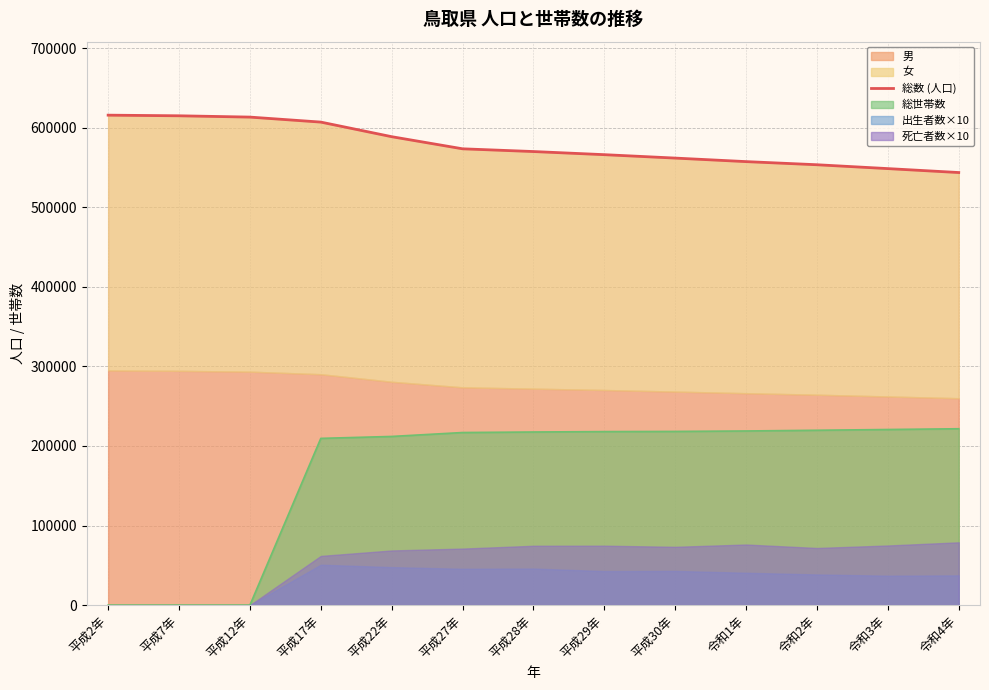

True or false: the data shows 561777 at 平成30年.

True